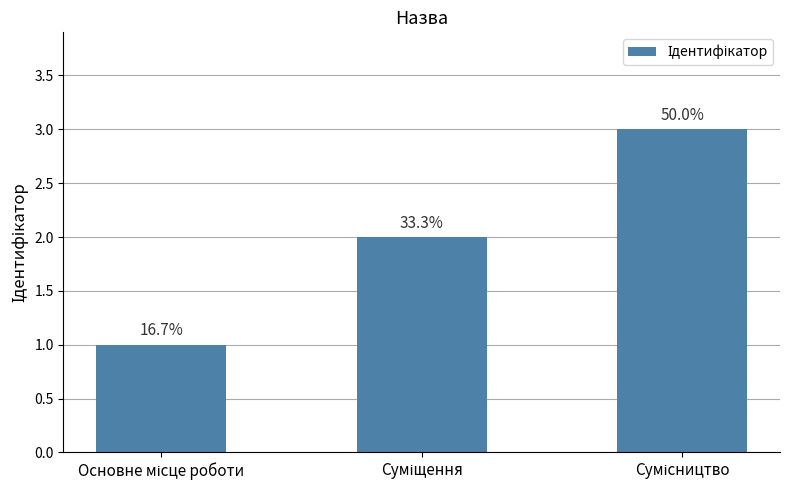

Does the chart contain any negative values?

No